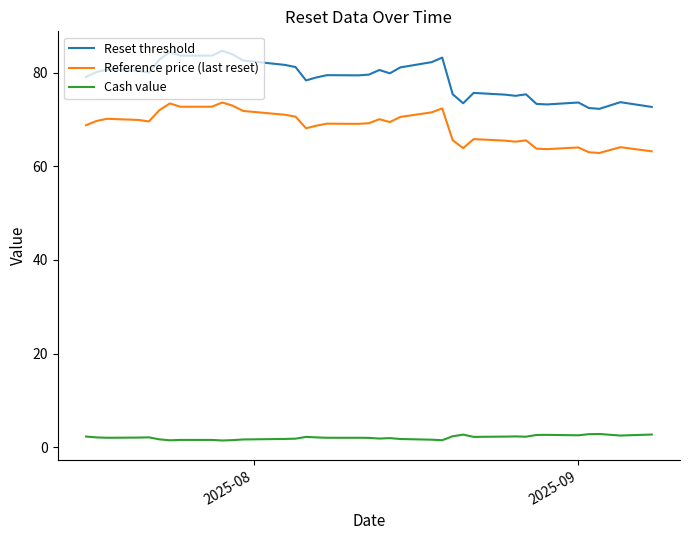

True or false: Reset threshold and Cash value intersect in this chart.

False